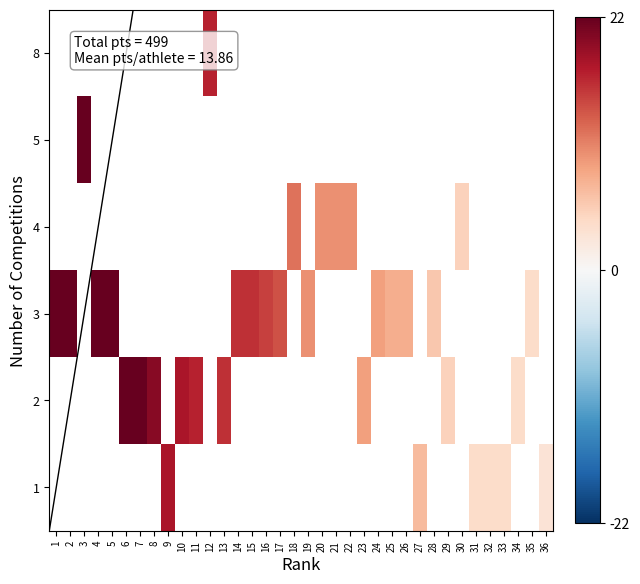

Which category has the highest value across all series?

1